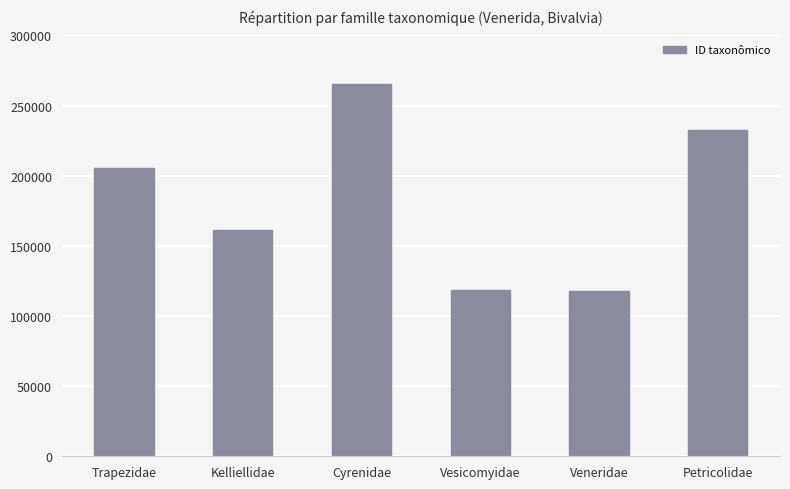

What is the difference between the maximum and minimum values?

147428